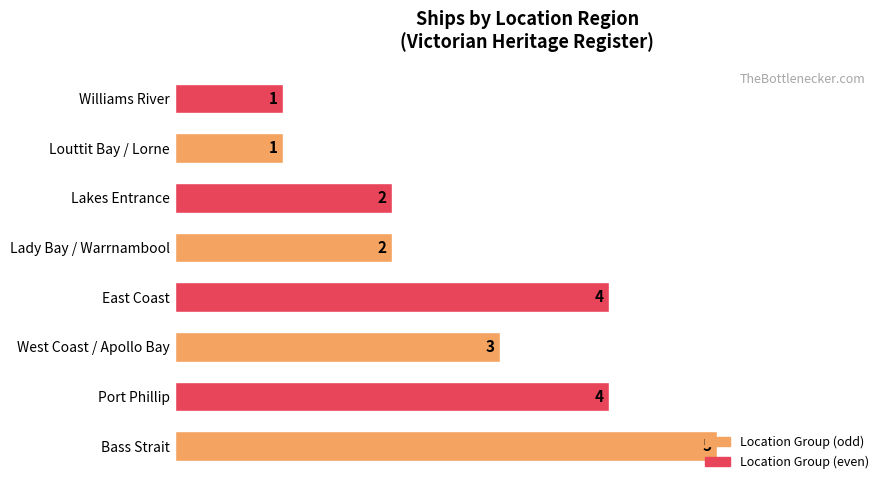

Is it true that the value at East Coast is 1?

False